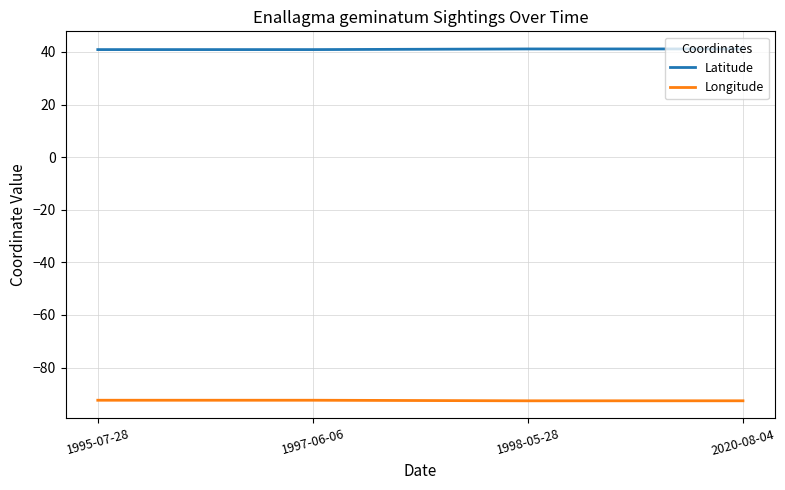

What position from the right is 1995-07-28?

4